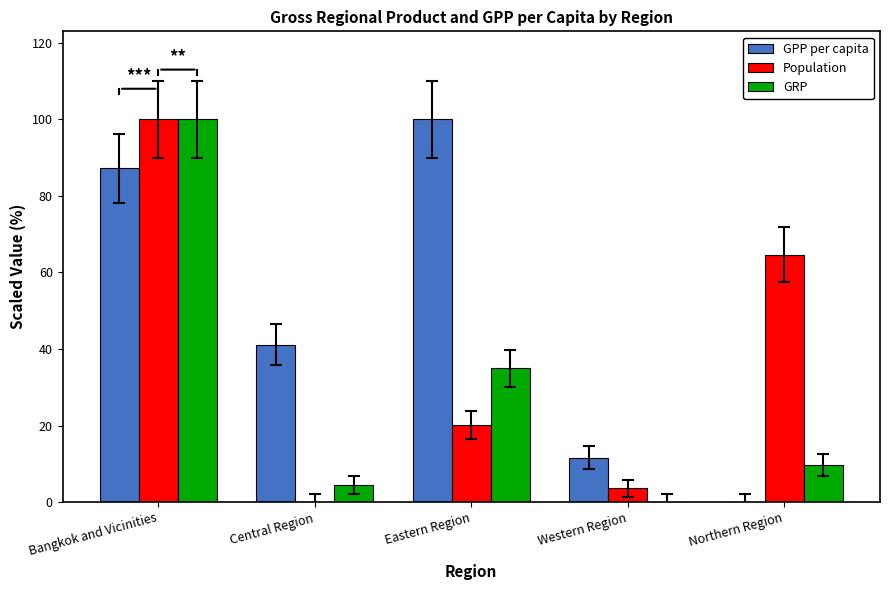

What is the difference between the GPP per capita values at Central Region and Bangkok and Vicinities?

46.0